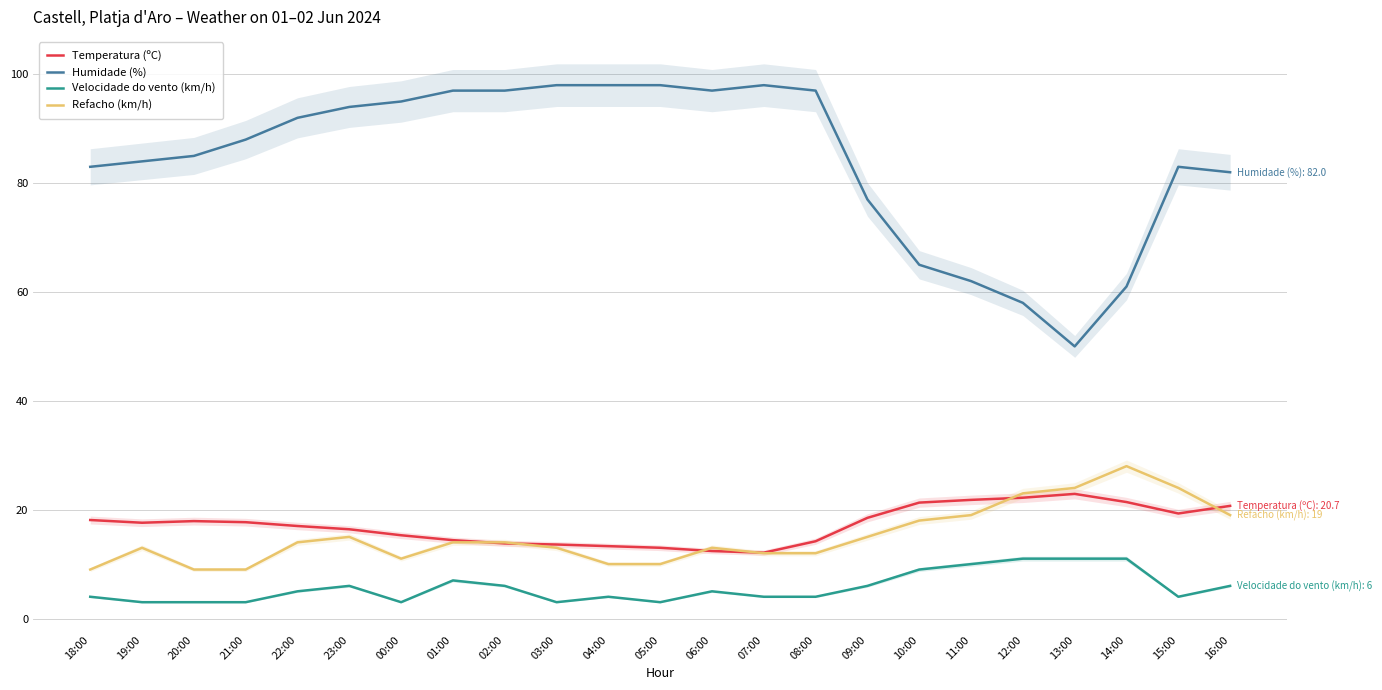

What position from the left is 09:00?

16